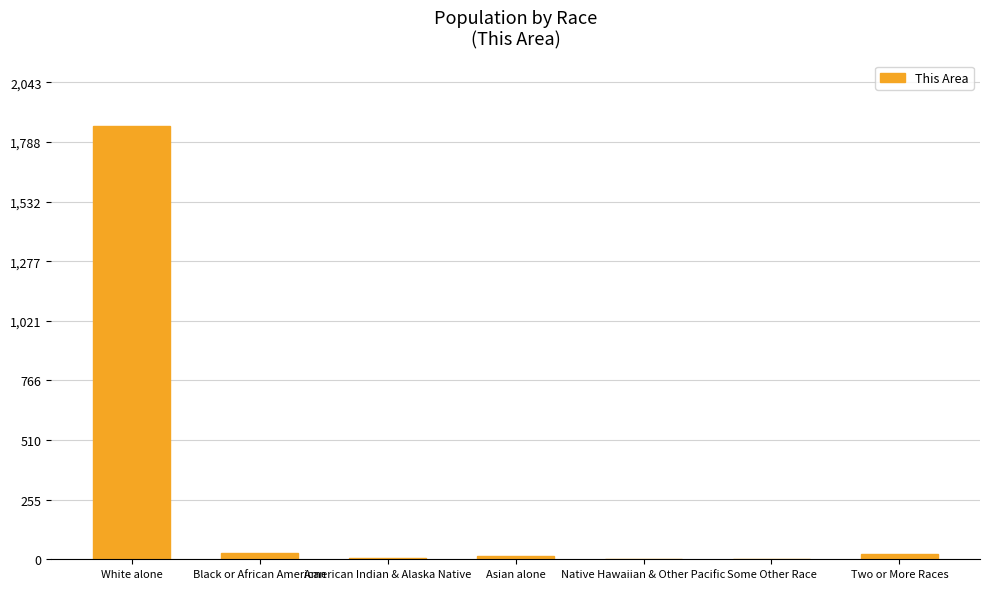

Which category has the highest value across all series?

White alone